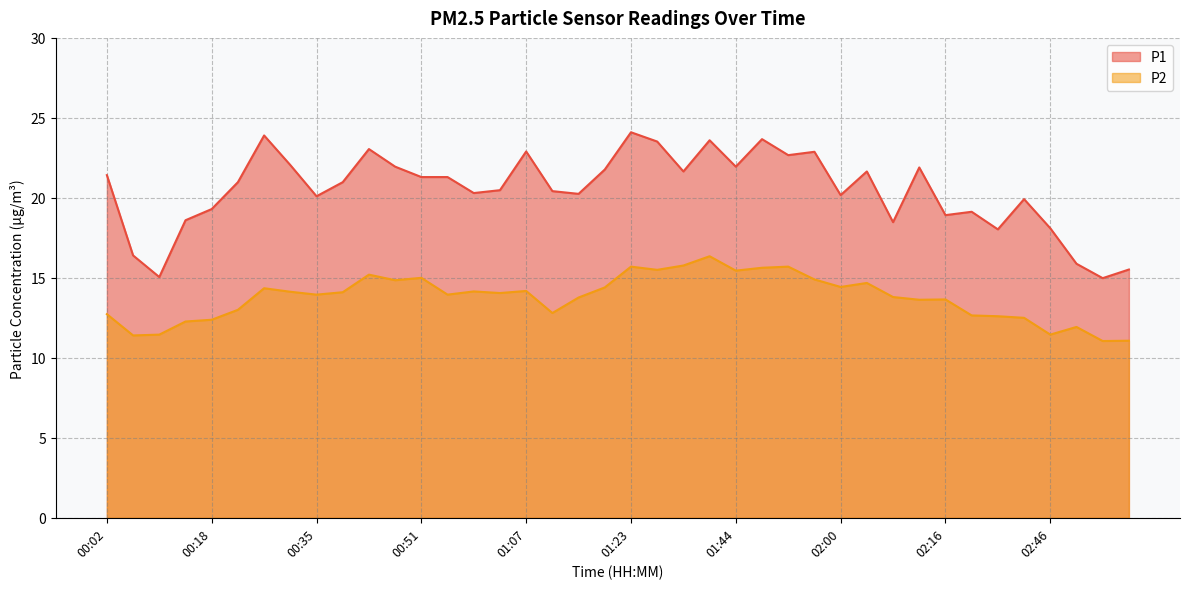

True or false: P2 and P1 cross at least once.

False